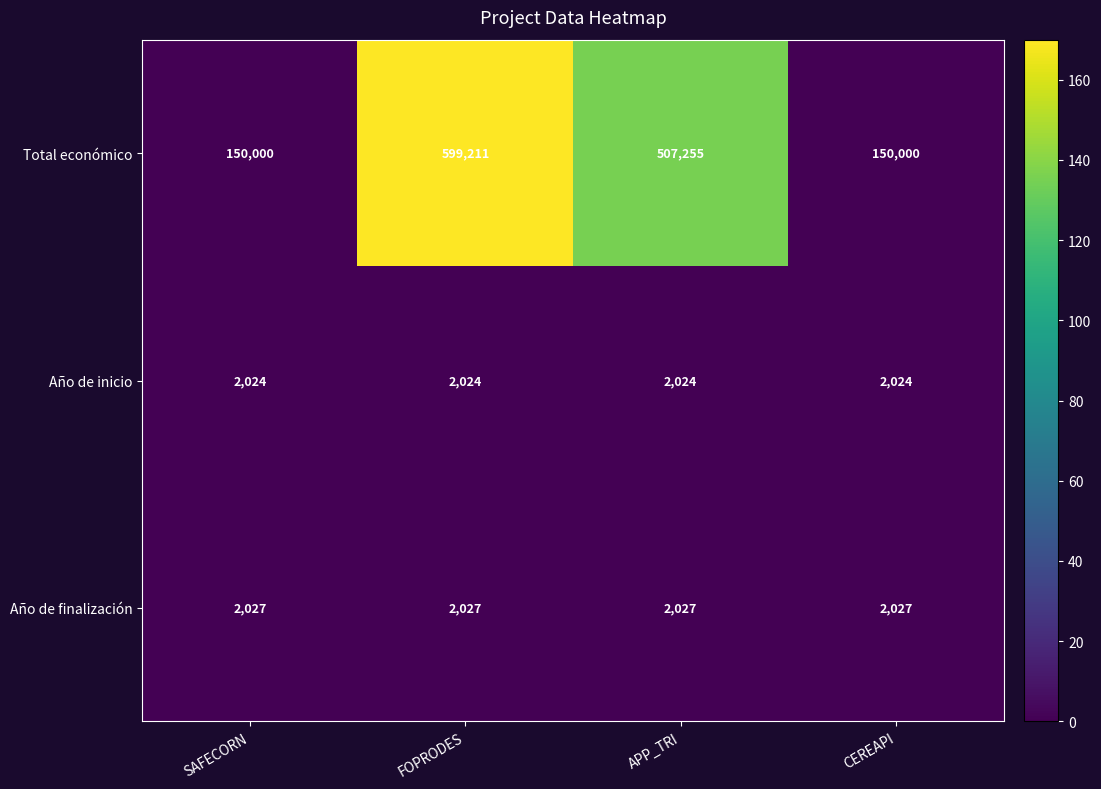

What value does the Total económico series have at SAFECORN?

150000